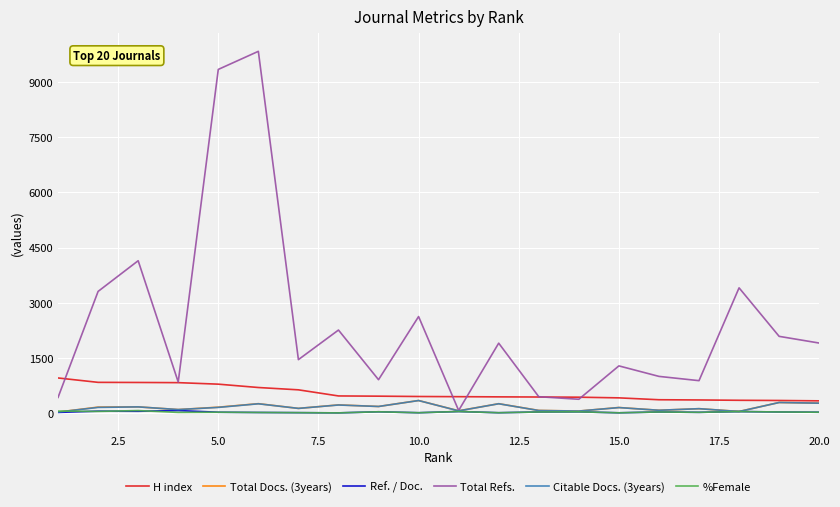

True or false: H index and %Female cross at least once.

False